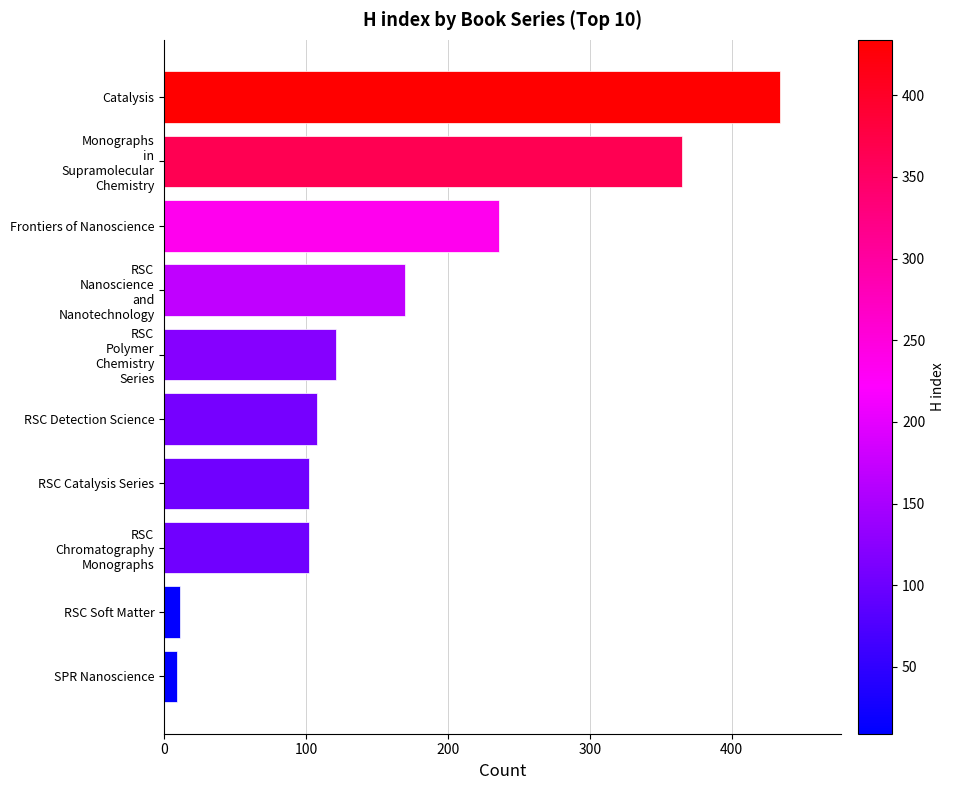

At which label is the value closest to 221?

Frontiers of Nanoscience